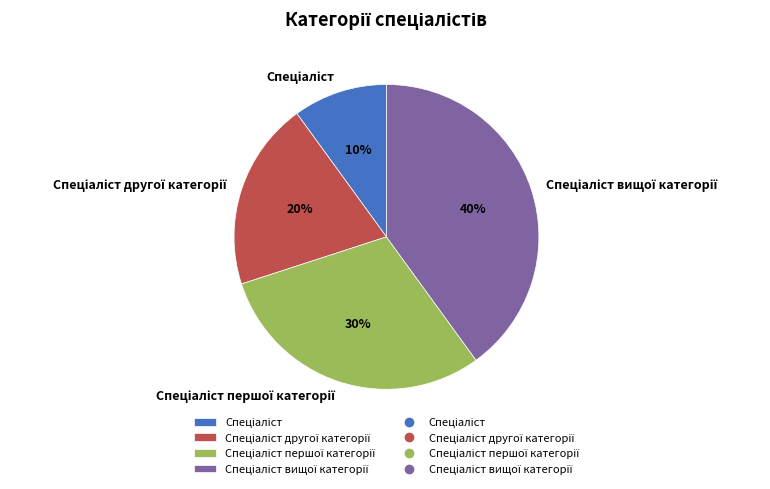

How many segments does this pie chart have?

4